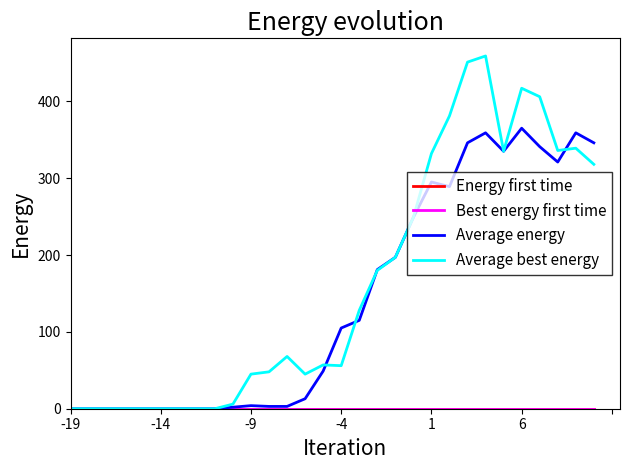

Does the chart have visible grid lines?

No